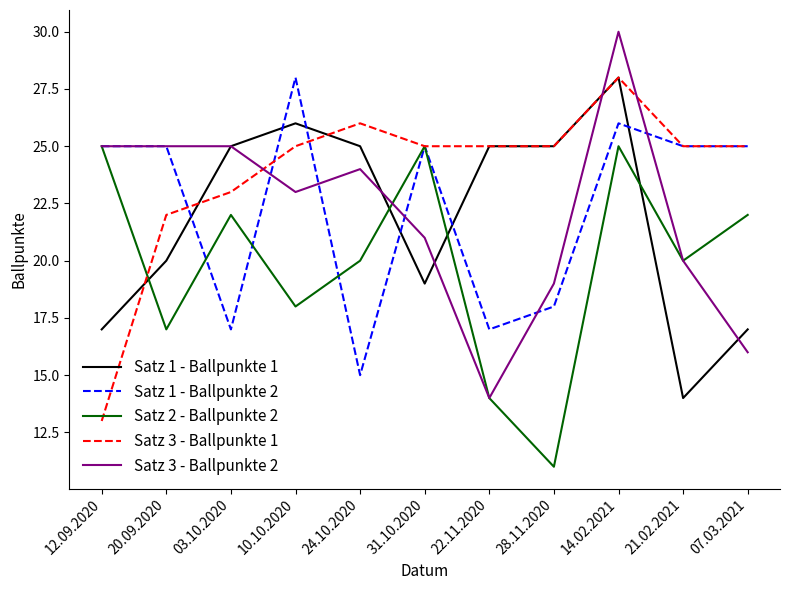

Which label corresponds to the largest value in the chart?

14.02.2021